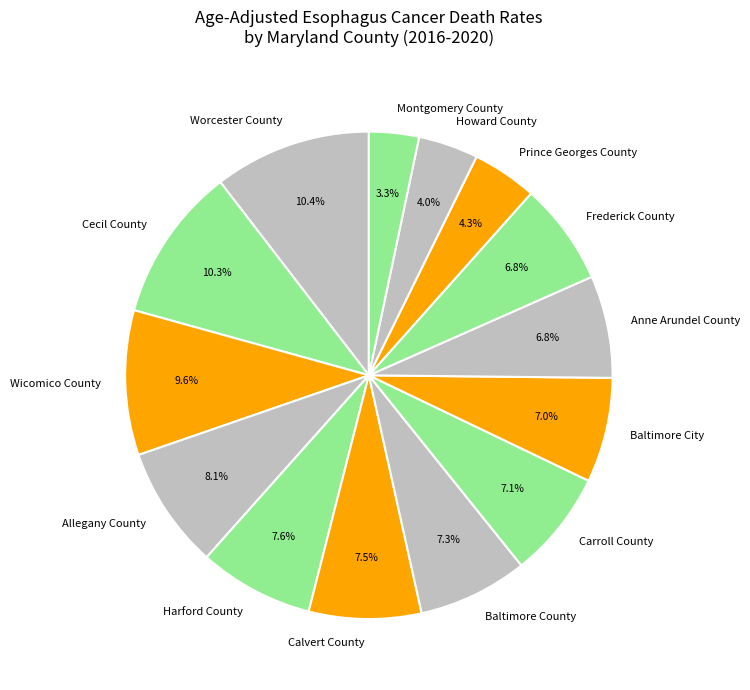

Approximately how many times larger is the value at Harford County compared to Prince Georges County?

1.8